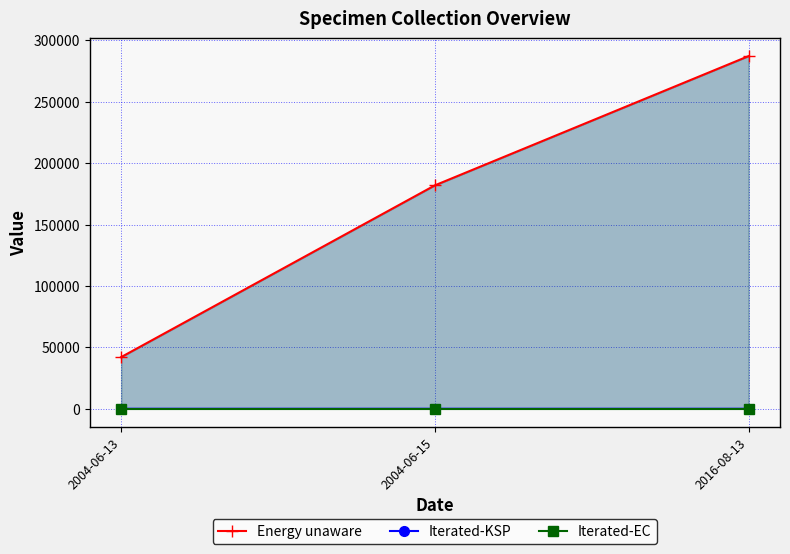

Between 2004-06-15 and 2016-08-13, which series saw the biggest shift?

Energy unaware